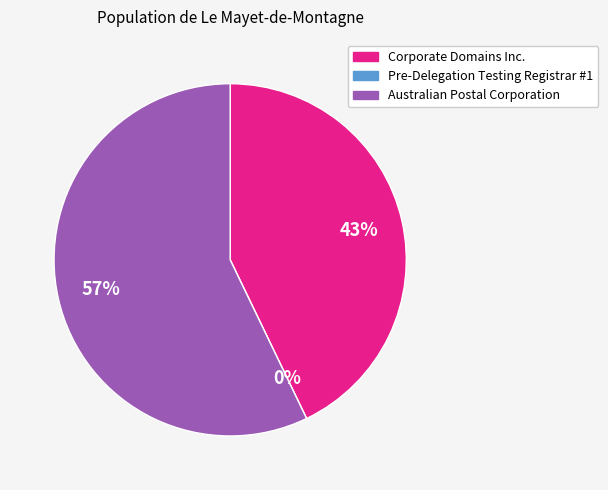

Does Corporate Domains Inc. account for over 50% of the chart?

No